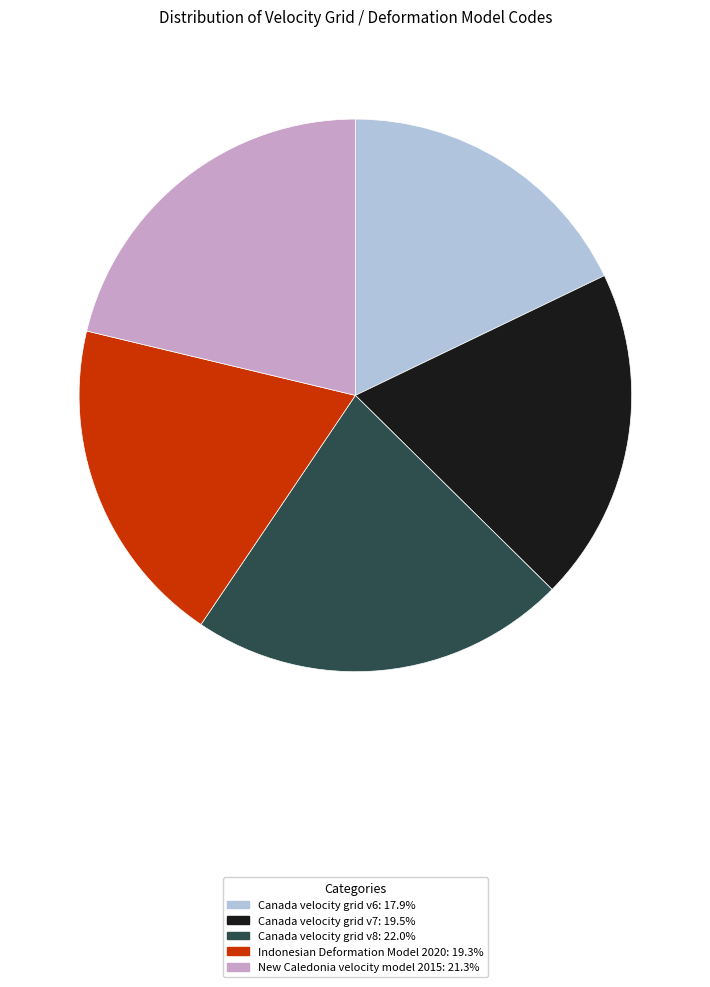

Is Indonesian Deformation Model 2020 the majority of the pie?

No